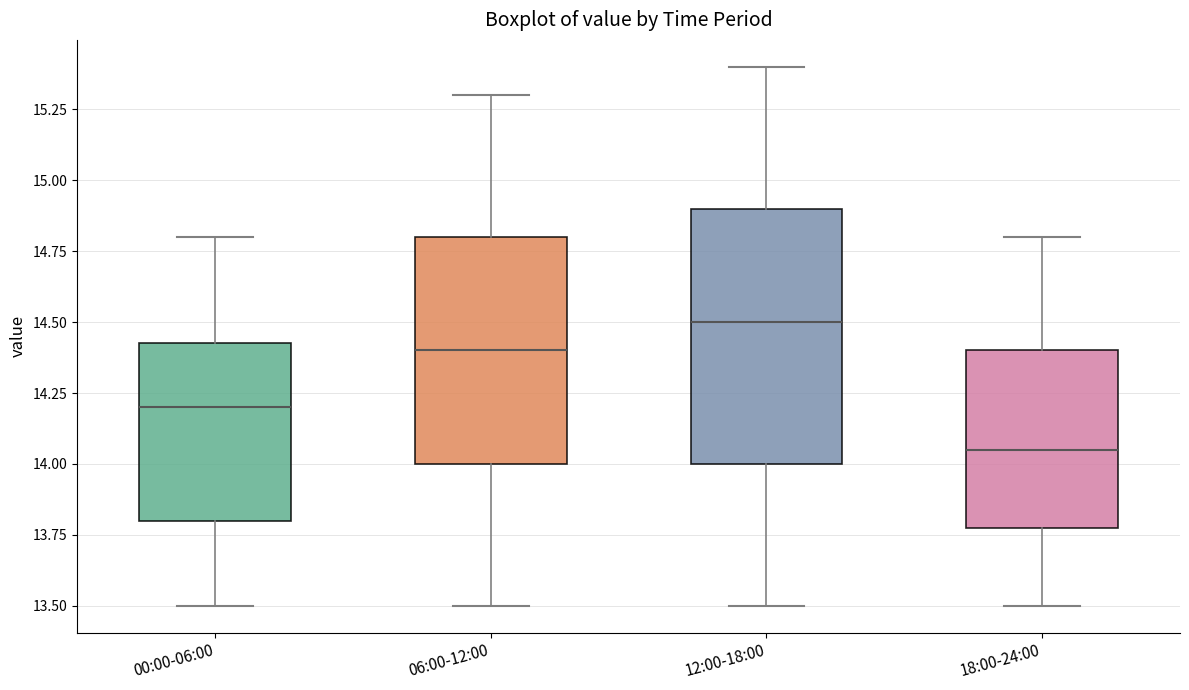

Which box's median line is the lowest?

18:00-24:00